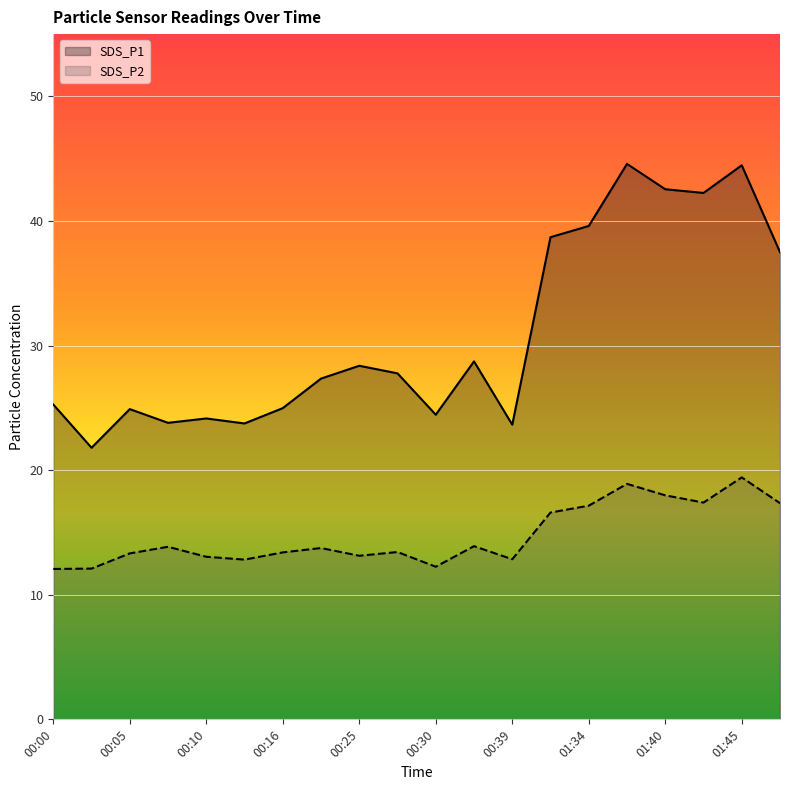

Between 00:00 and 00:13, which series saw the biggest shift?

SDS_P1